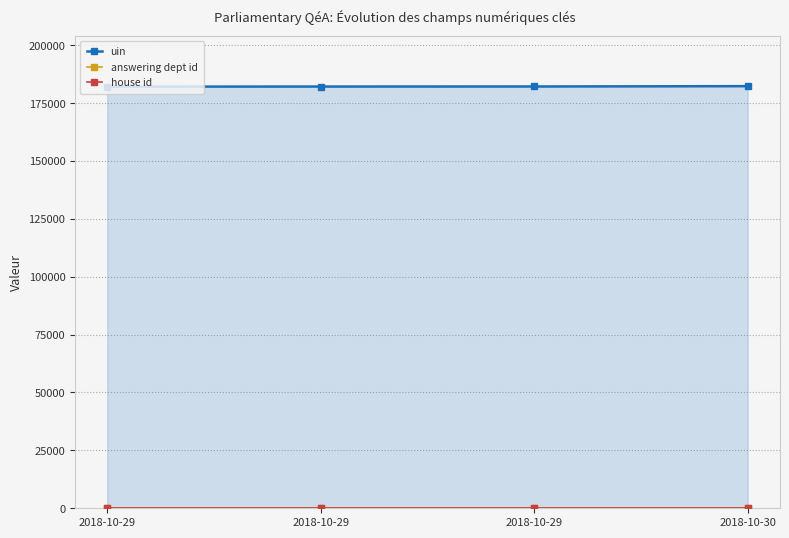

How many series are shown in this chart?

3